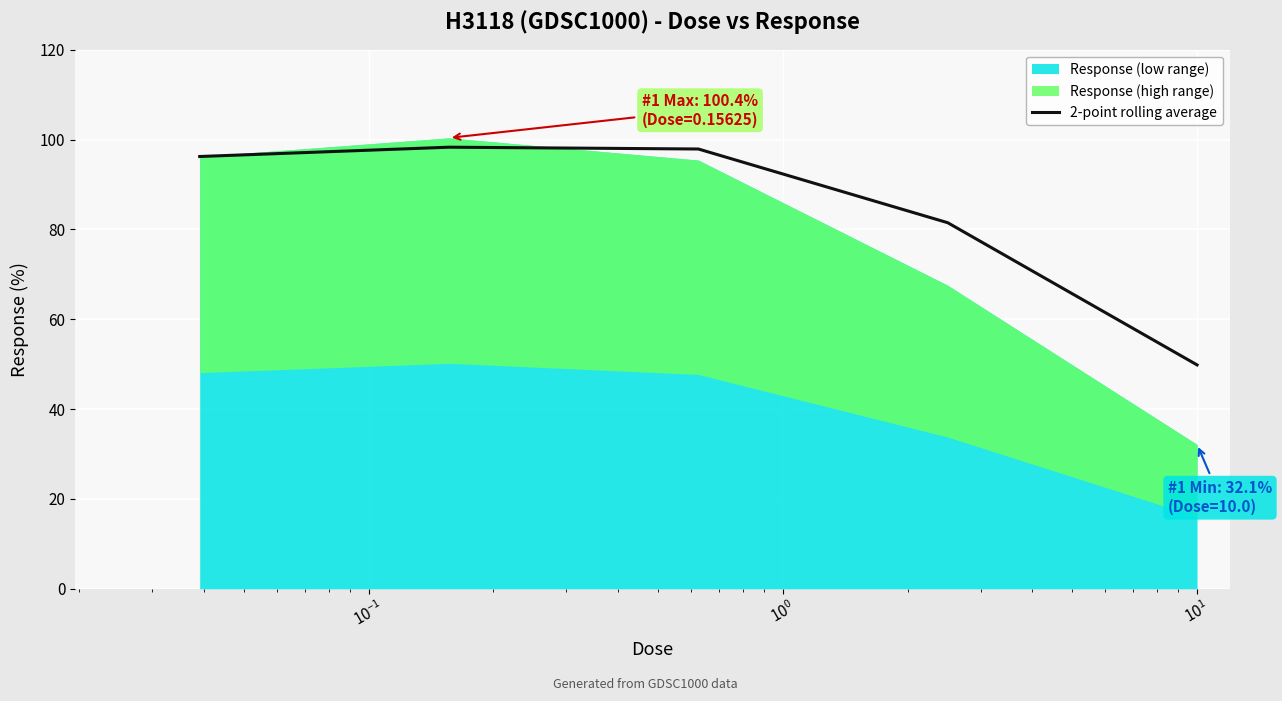

What is the highest value of the 2-point rolling average series?

98.3